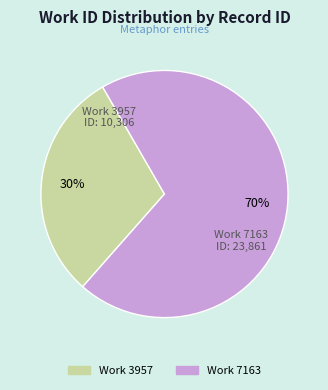

To the nearest percent, what is the difference between the largest and smallest slice percentages?

40%